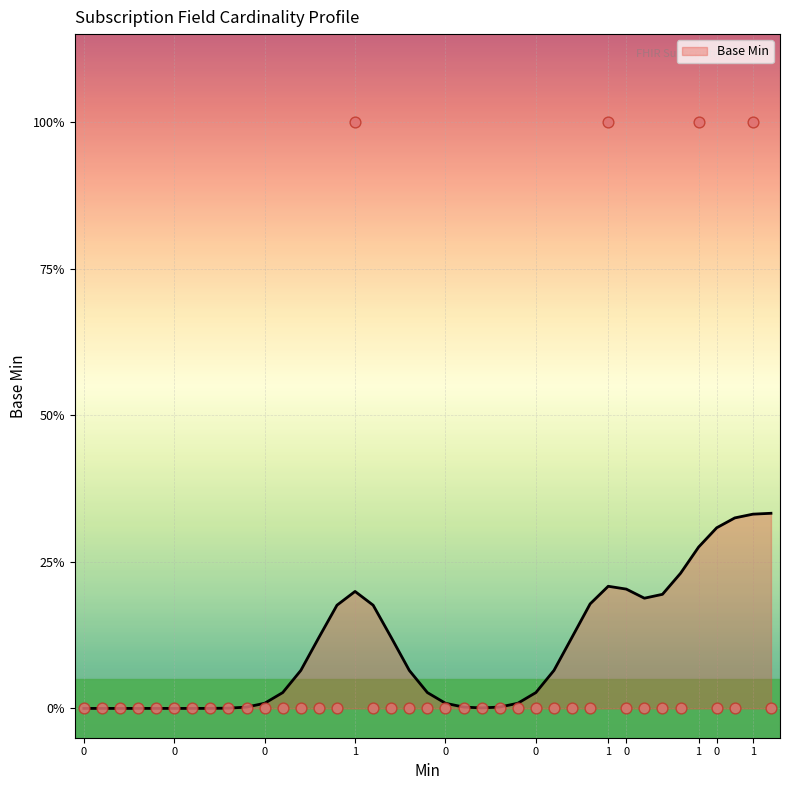

Between 1 and 0, which is larger?

1